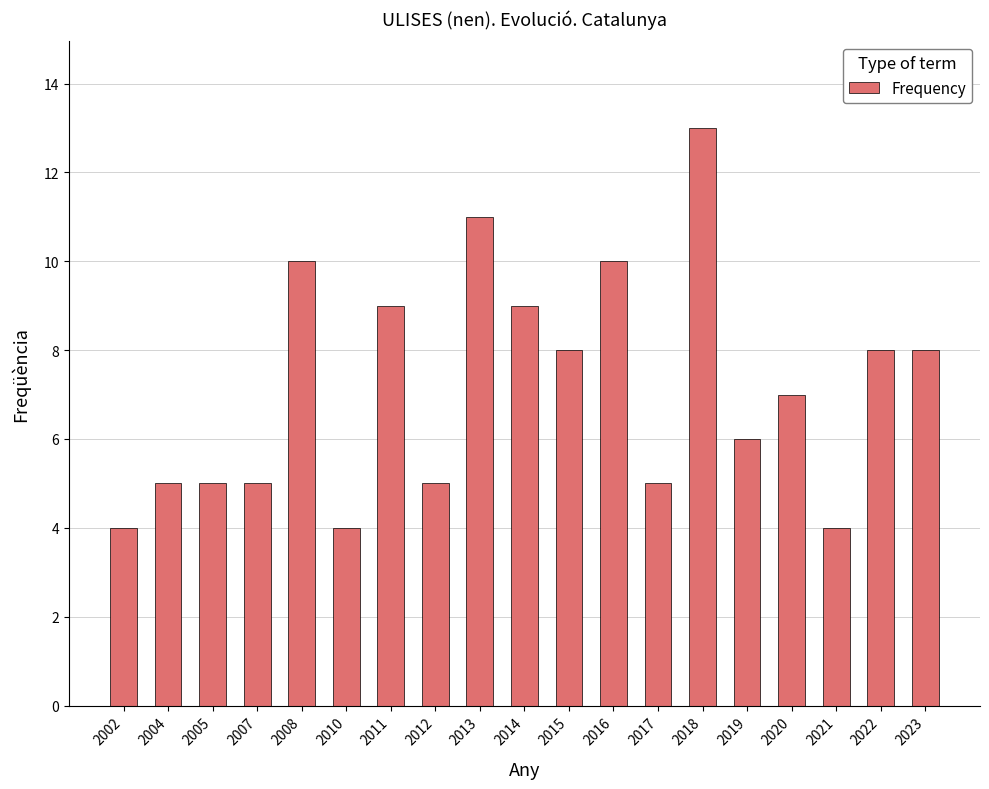

Is it true that the value at 2014 is 3?

False